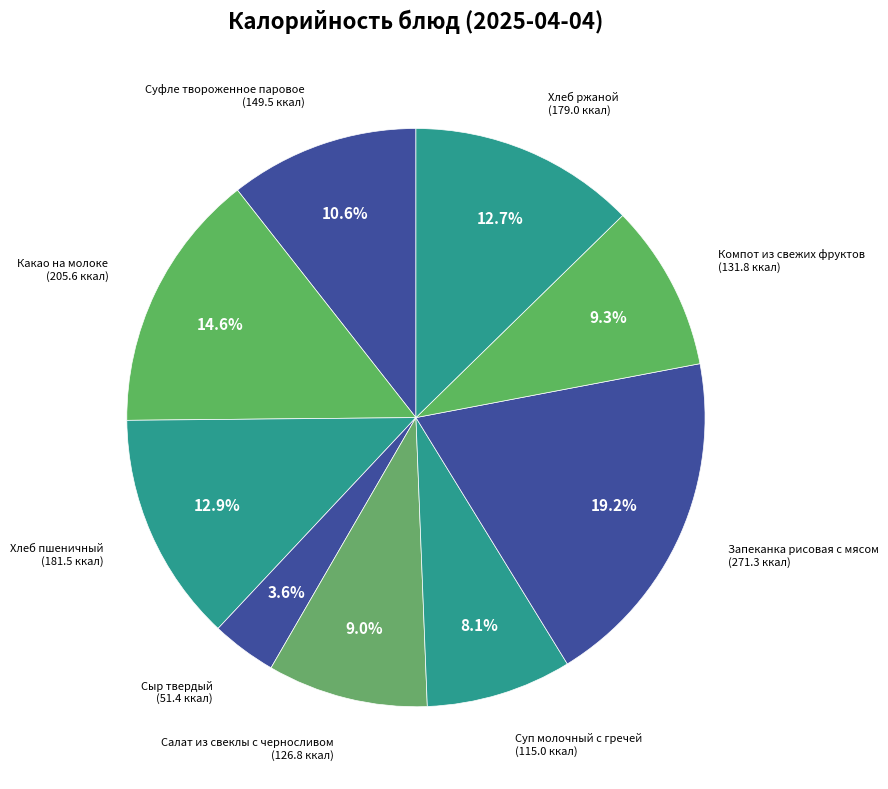

What is the largest slice in the pie chart?

Запеканка рисовая с мясом